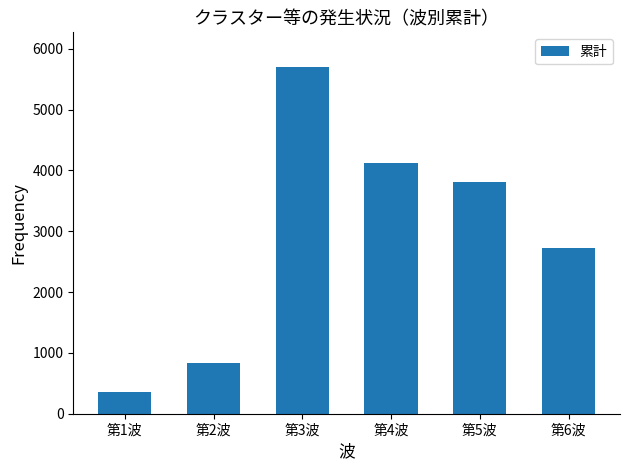

What is the approximate value at 第1波, to the nearest 50?

350